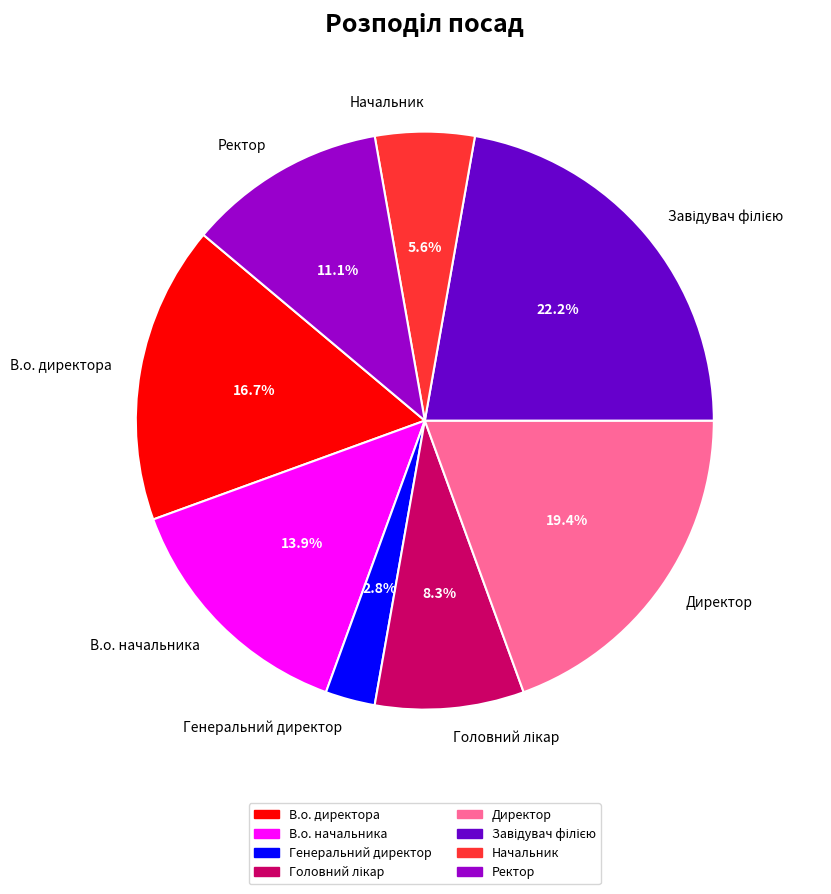

Approximately how many times larger is the value at В.о. начальника compared to Директор?

0.7